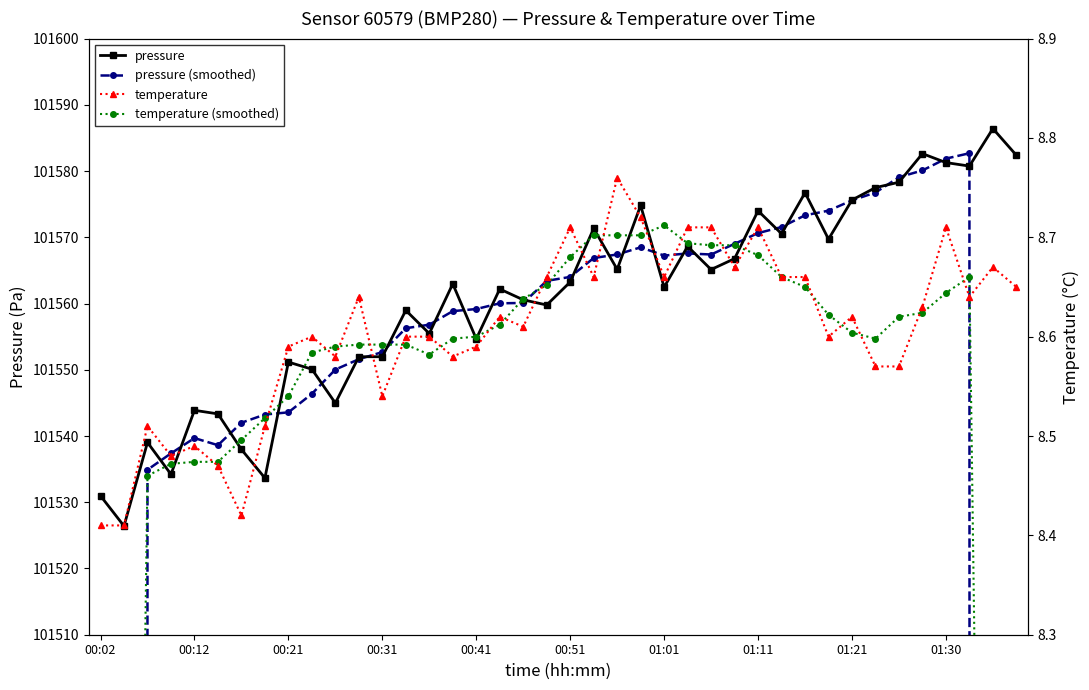

What is the highest value of the pressure series?

101586.4